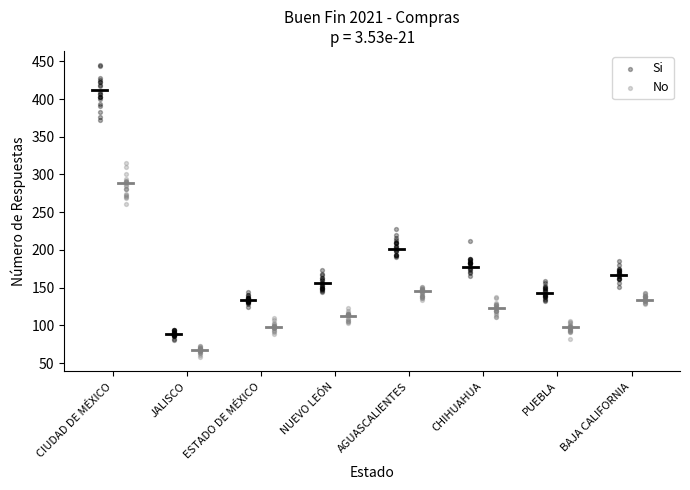

Which series contains the lowest Y value?

No